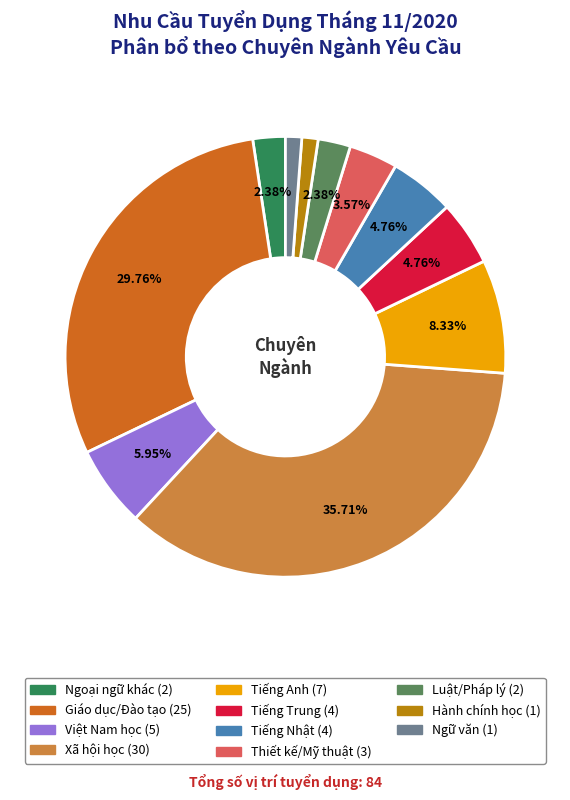

Does Xã hội học account for over 50% of the chart?

No